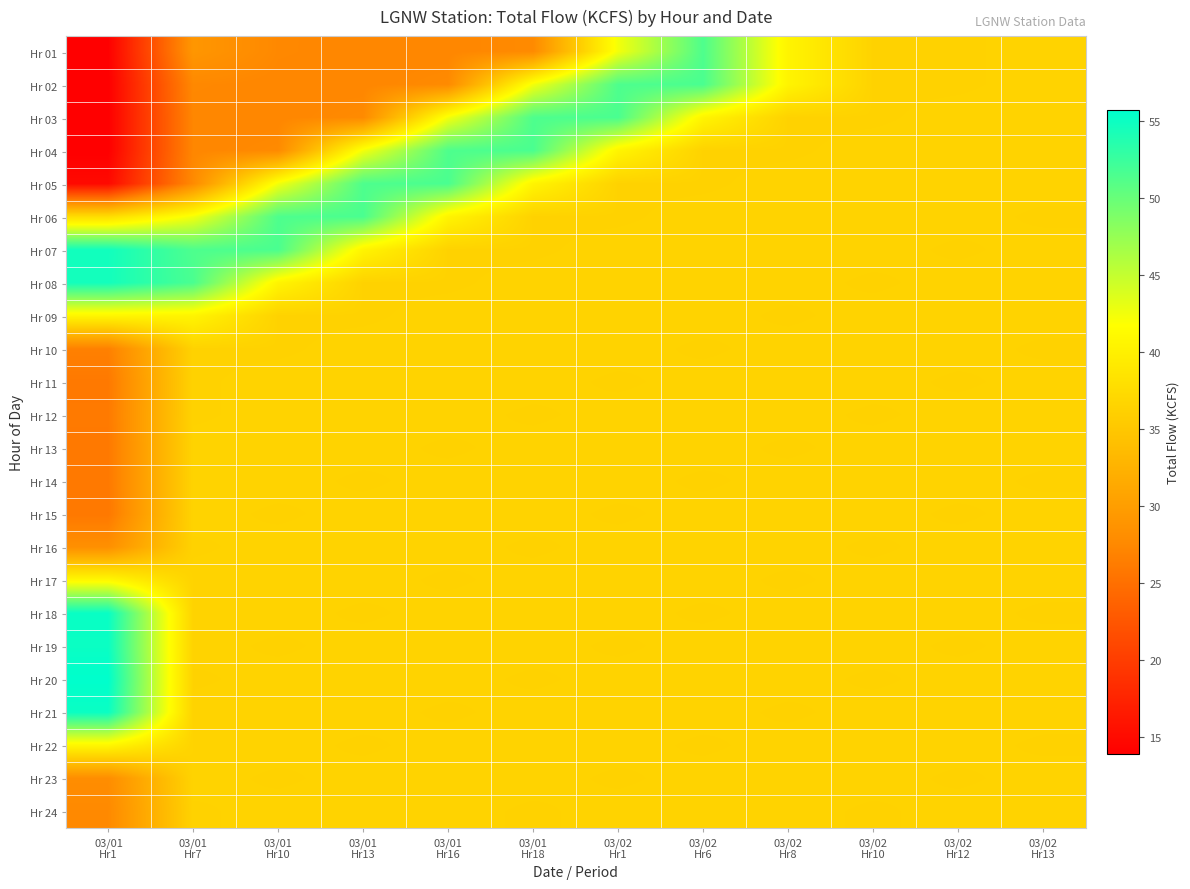

Count the number of data series in this chart.

24